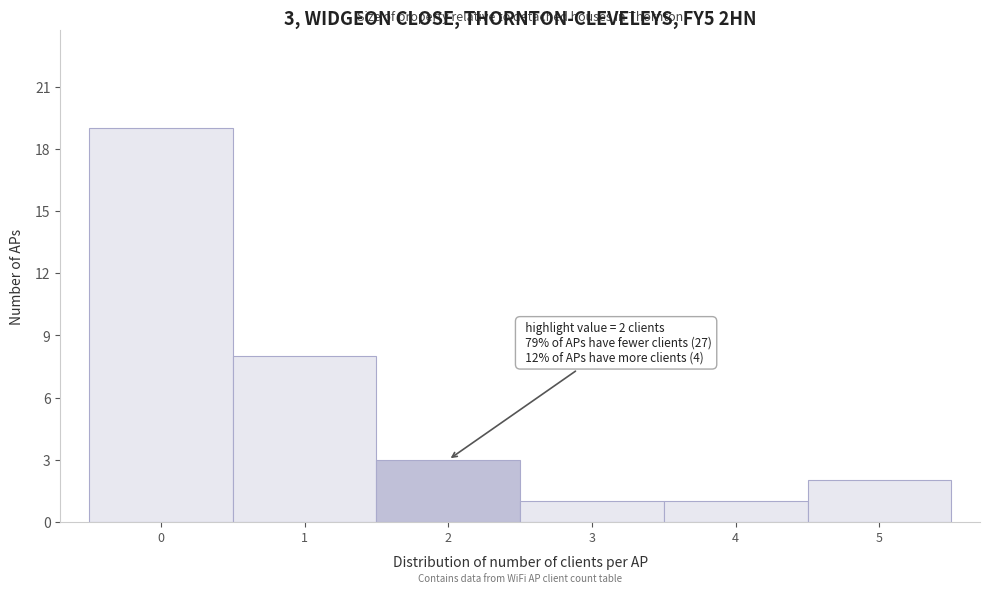

Over which range of the x-axis is the bar tallest?

-0.5 to 0.5